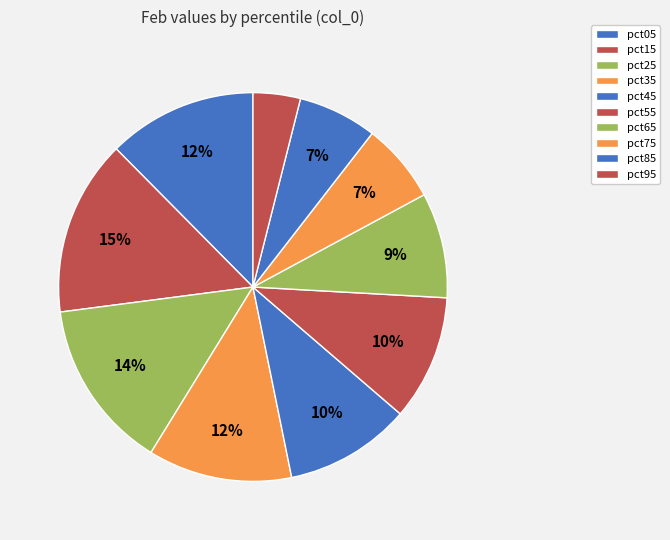

Which slice is the largest?

pct15